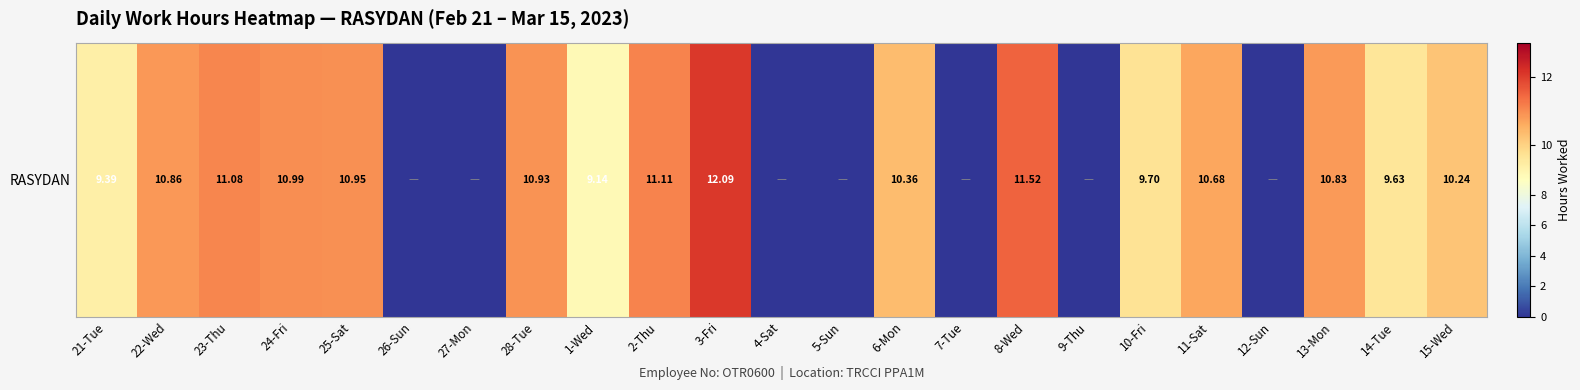

Rank the categories by value from lowest to highest.

26-Sun, 27-Mon, 4-Sat, 5-Sun, 7-Tue, 9-Thu, 12-Sun, 1-Wed, 21-Tue, 14-Tue, 10-Fri, 15-Wed, 6-Mon, 11-Sat, 13-Mon, 22-Wed, 28-Tue, 25-Sat, 24-Fri, 23-Thu, 2-Thu, 8-Wed, 3-Fri